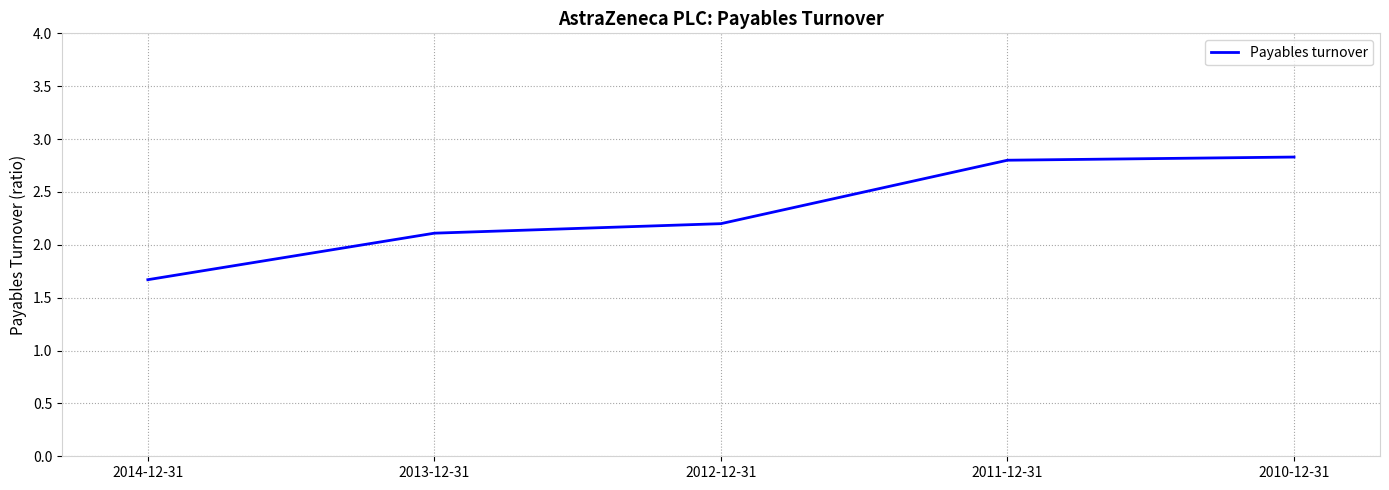

At which label is the value closest to 2?

2013-12-31